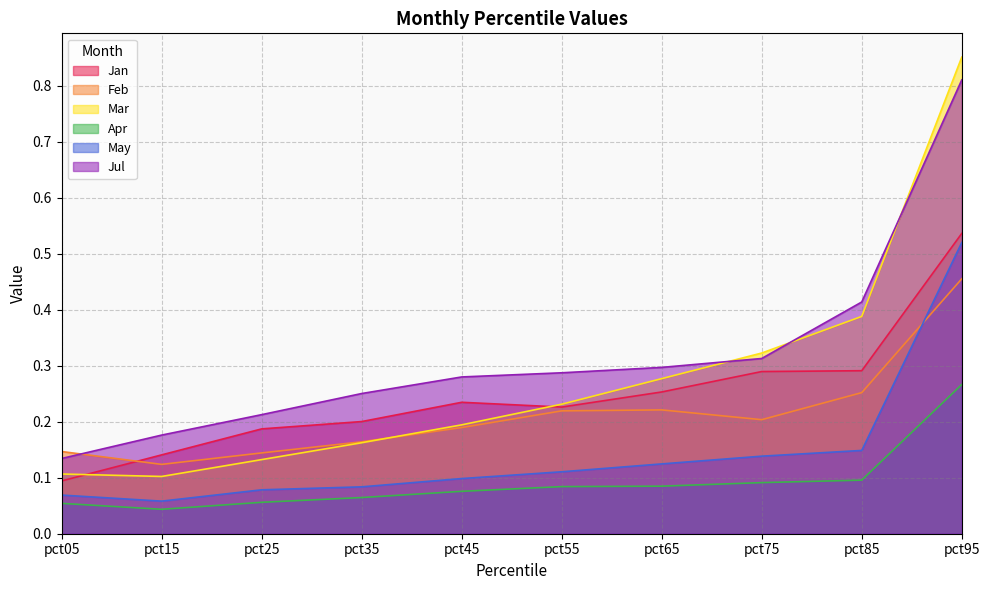

Which series has the largest total across all categories?

Jul